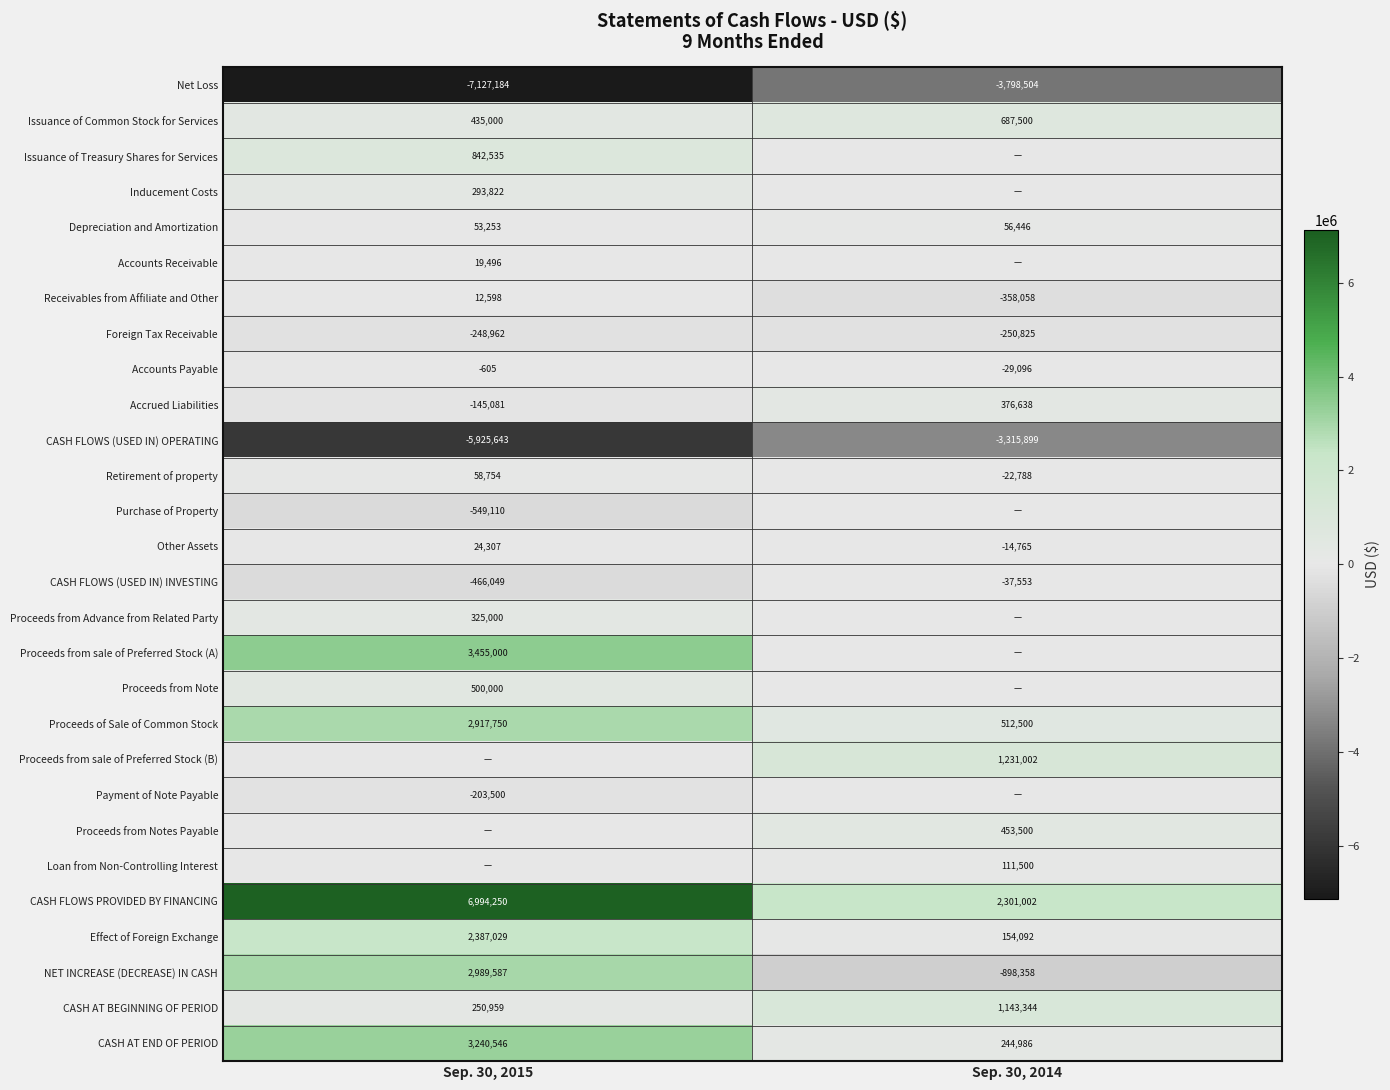

At which label is CASH FLOWS (USED IN) OPERATING closest to -4620771?

Sep. 30, 2015